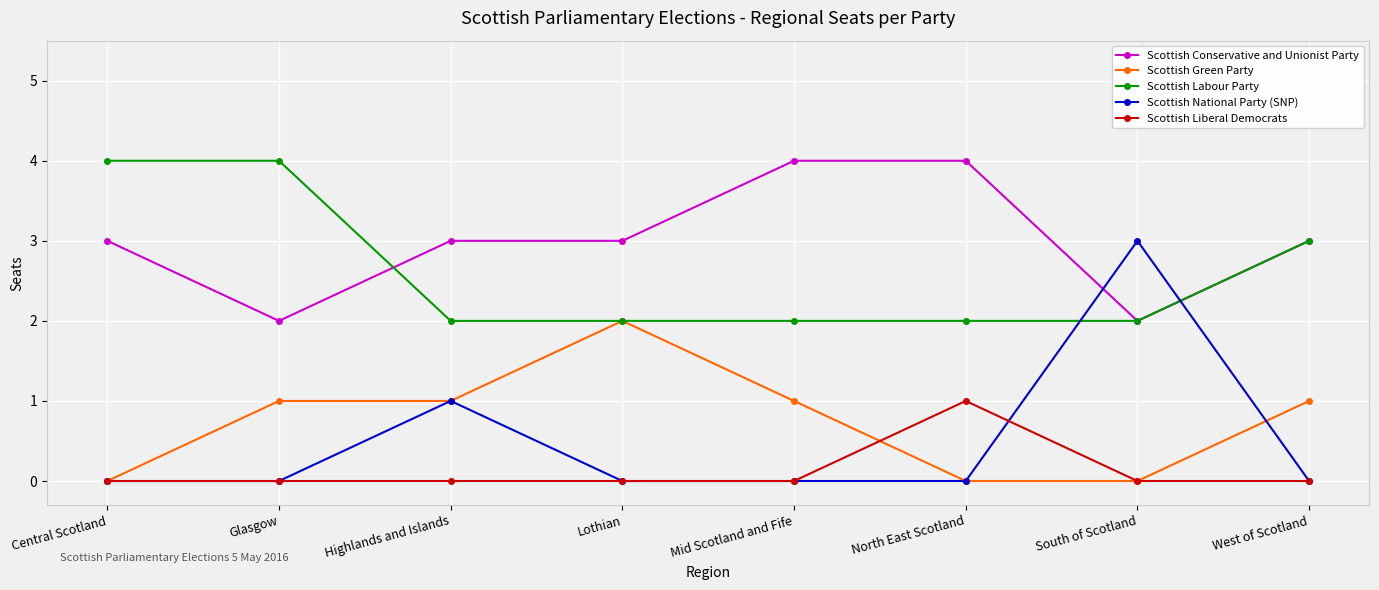

Where do Scottish National Party (SNP) and Scottish Labour Party first cross each other?

North East Scotland and South of Scotland